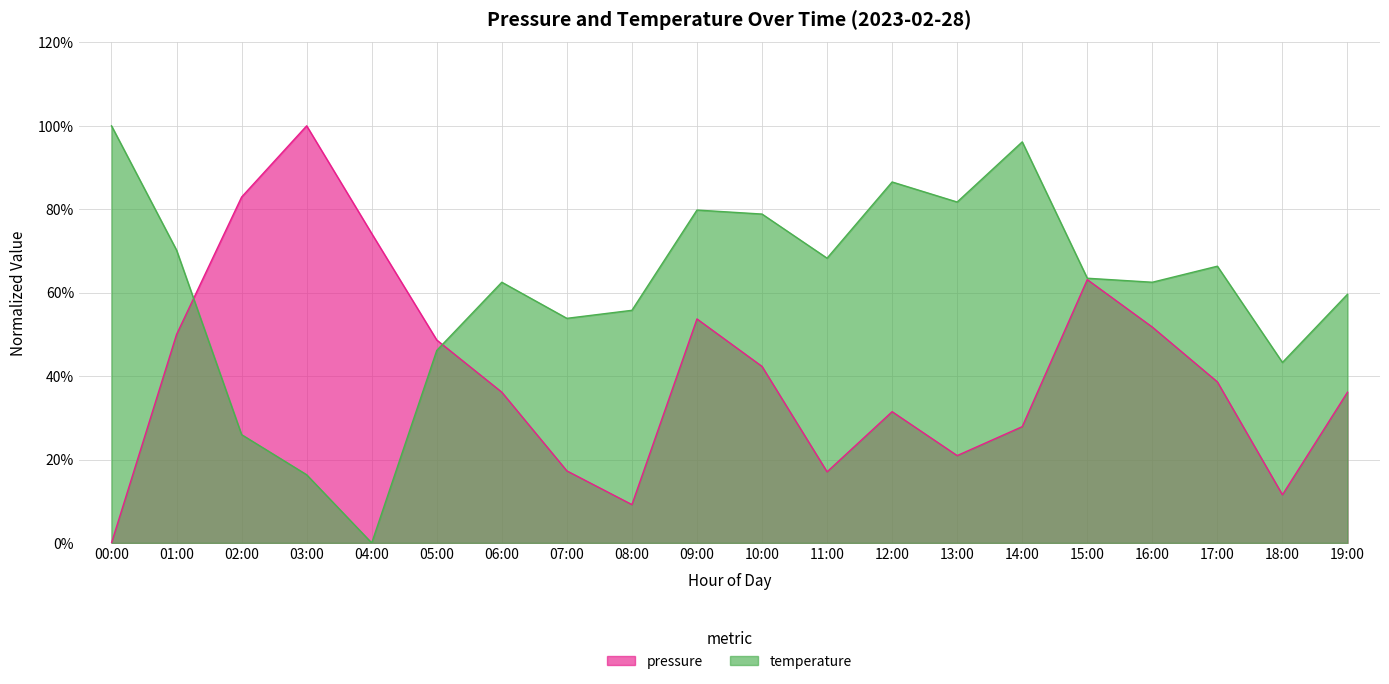

Between 08:00 and 06:00, which is larger?

06:00